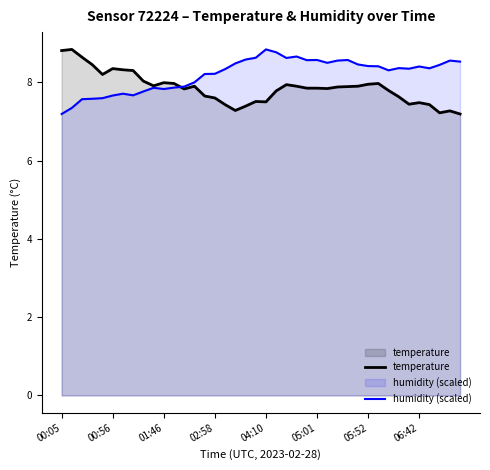

What is the difference between the second highest and second lowest values in the humidity (scaled) series?

1.4